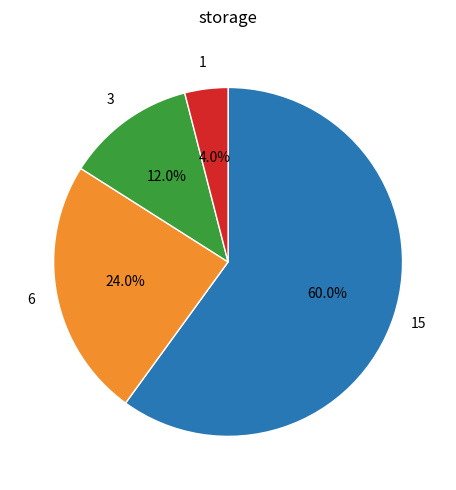

Is there a majority slice in this chart?

Yes